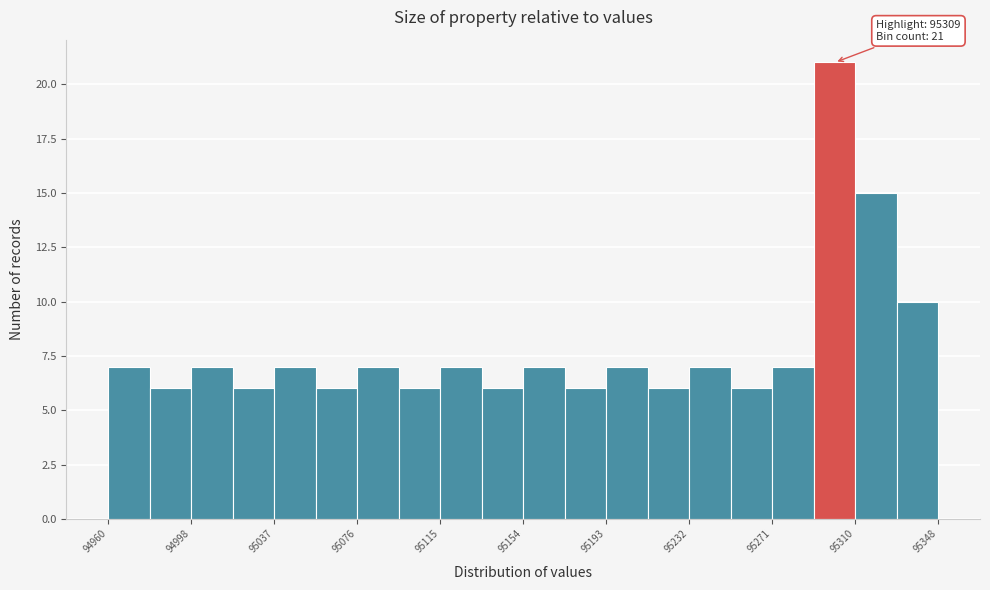

Read against the x-axis, roughly where is the centre of the tallest bar?

95300